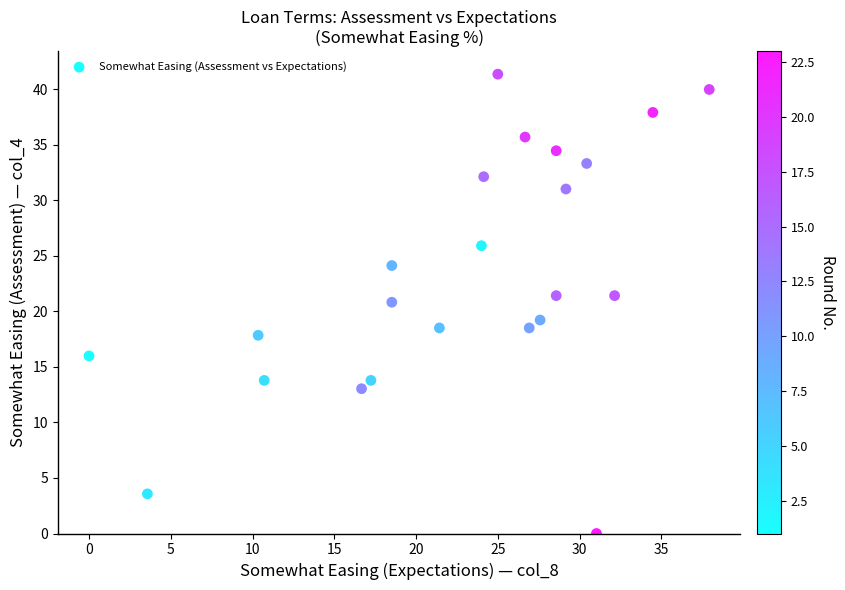

What is the range of Y values (max minus min)?

41.4